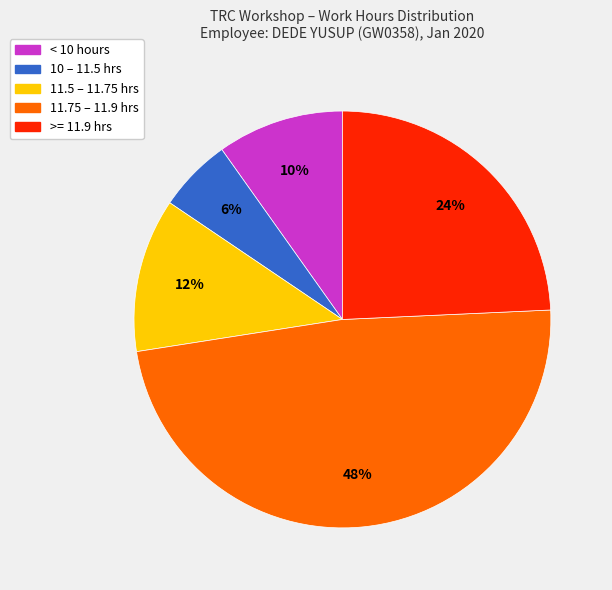

To the nearest percent, what is the average slice percentage?

20%